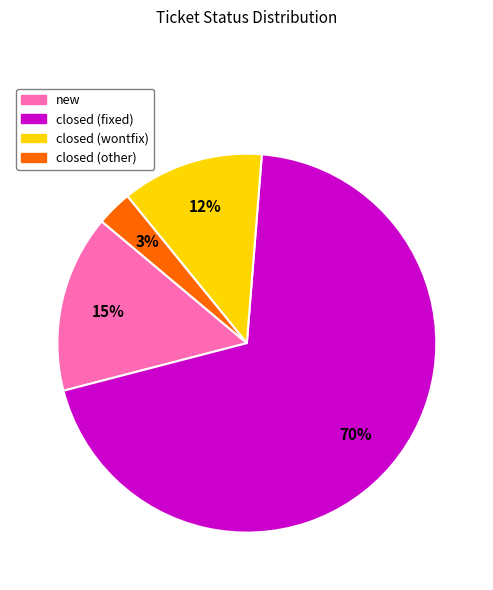

What percentage is the closed (wontfix) slice, to the nearest percent?

12%